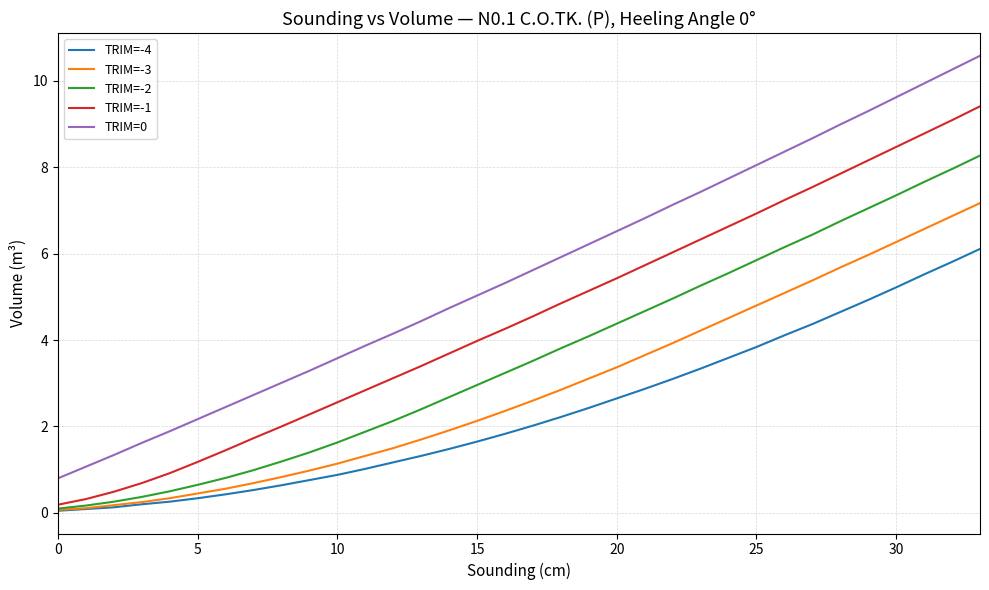

Rank the series by their average value, from highest to lowest.

TRIM=0, TRIM=-1, TRIM=-2, TRIM=-3, TRIM=-4